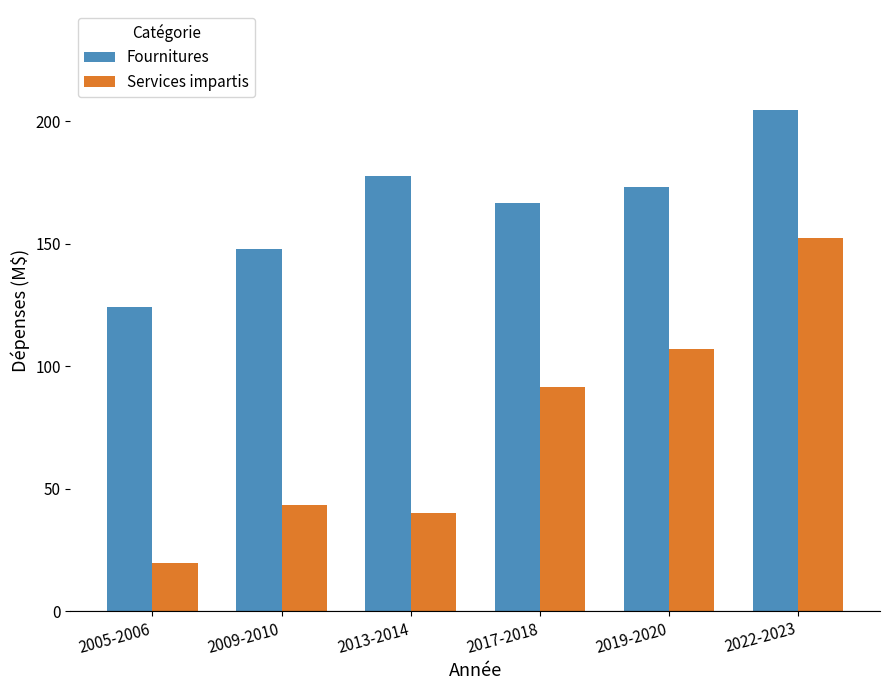

Which category has the highest value in the Services impartis series?

2022-2023